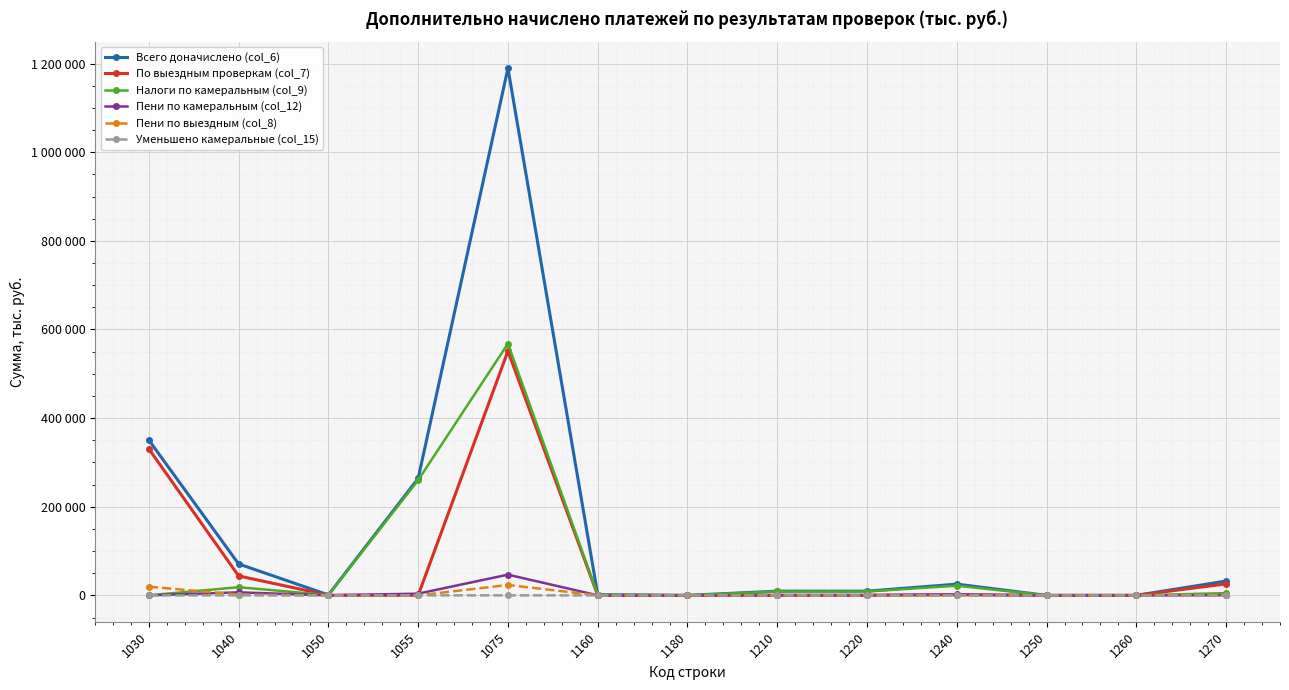

Rank the series at 1040 from lowest to highest value.

Уменьшено камеральные (col_15), Пени по выездным (col_8), Пени по камеральным (col_12), Налоги по камеральным (col_9), По выездным проверкам (col_7), Всего доначислено (col_6)